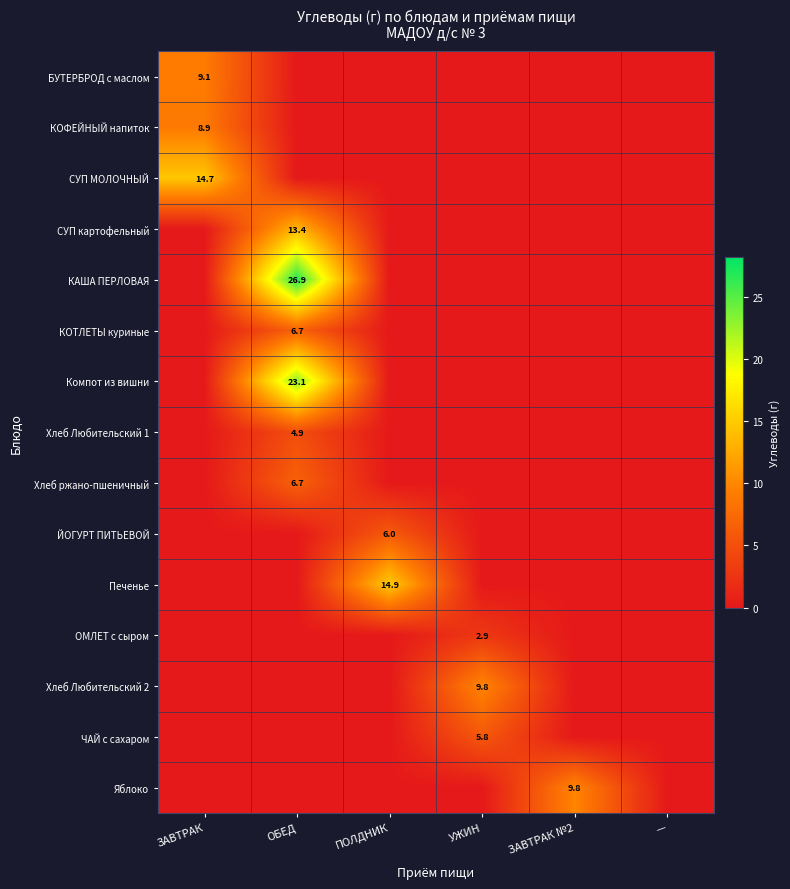

What is the difference between the maximum and minimum values in the ЧАЙ с сахаром series?

5.8